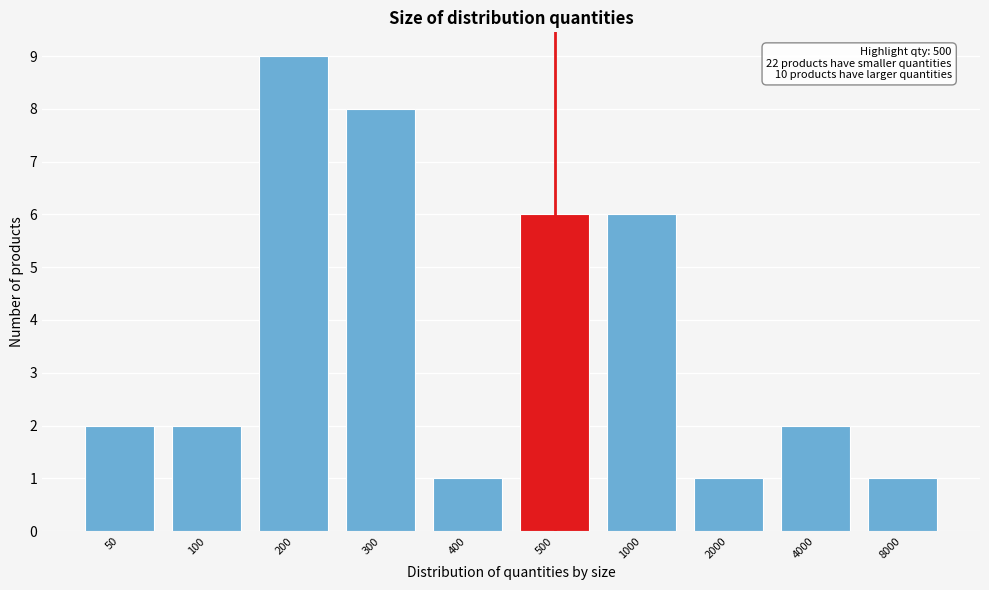

Reading left to right, extract all data points from this chart.

50=2	100=2	200=9	300=8	400=1	500=6	1000=6	2000=1	4000=2	8000=1